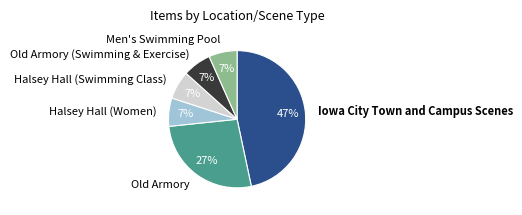

How many slices are in this pie chart?

6